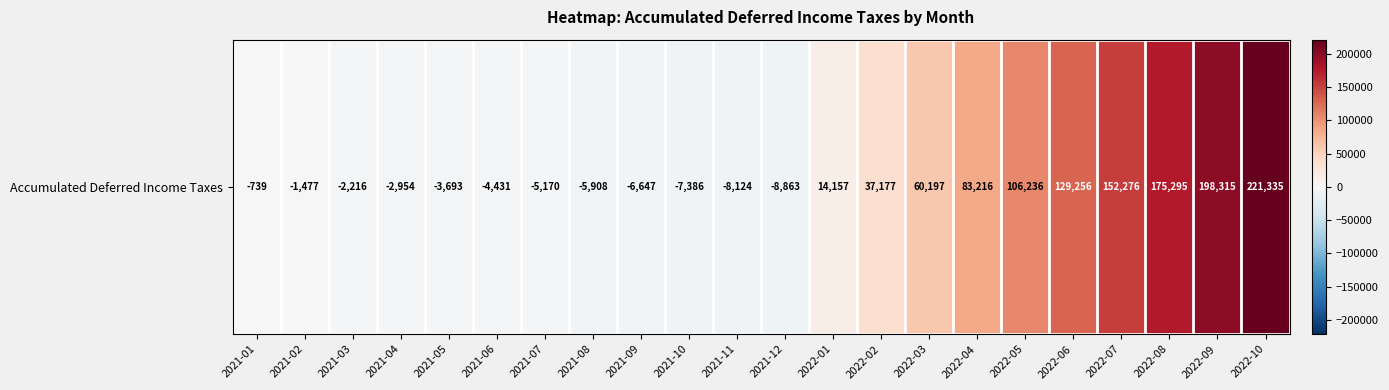

At which label is the value closest to 106236?

2022-05